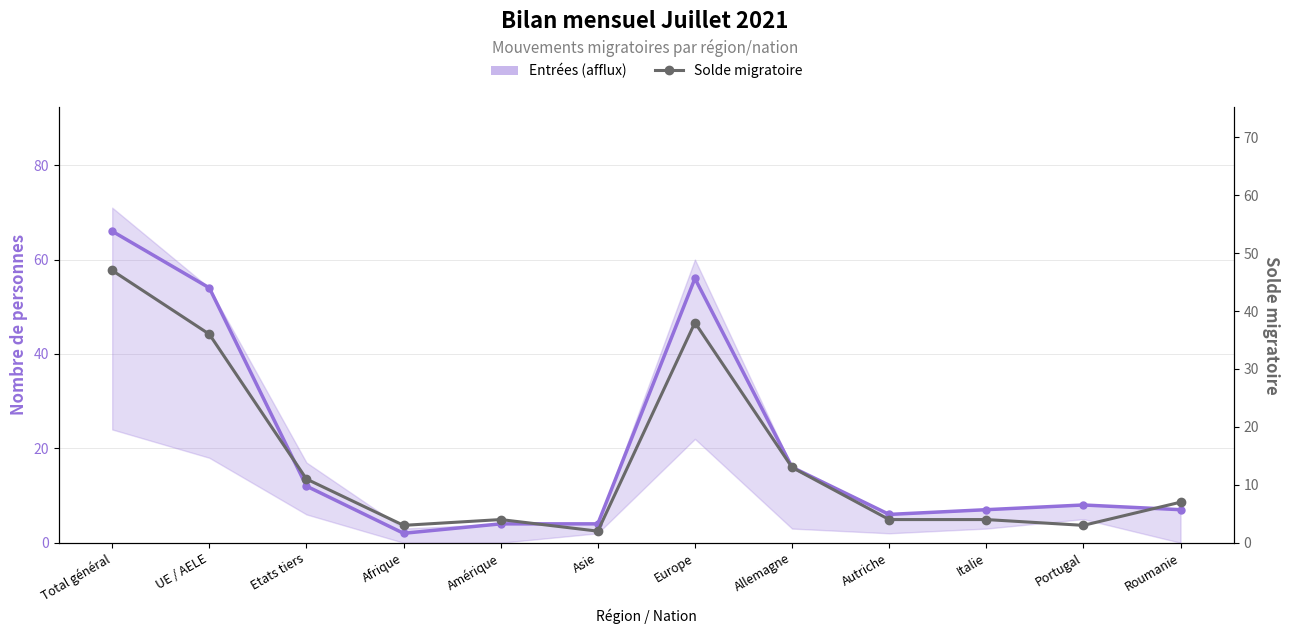

List the series in order of their overall mean, lowest first.

Solde migratoire, Entrées (afflux)